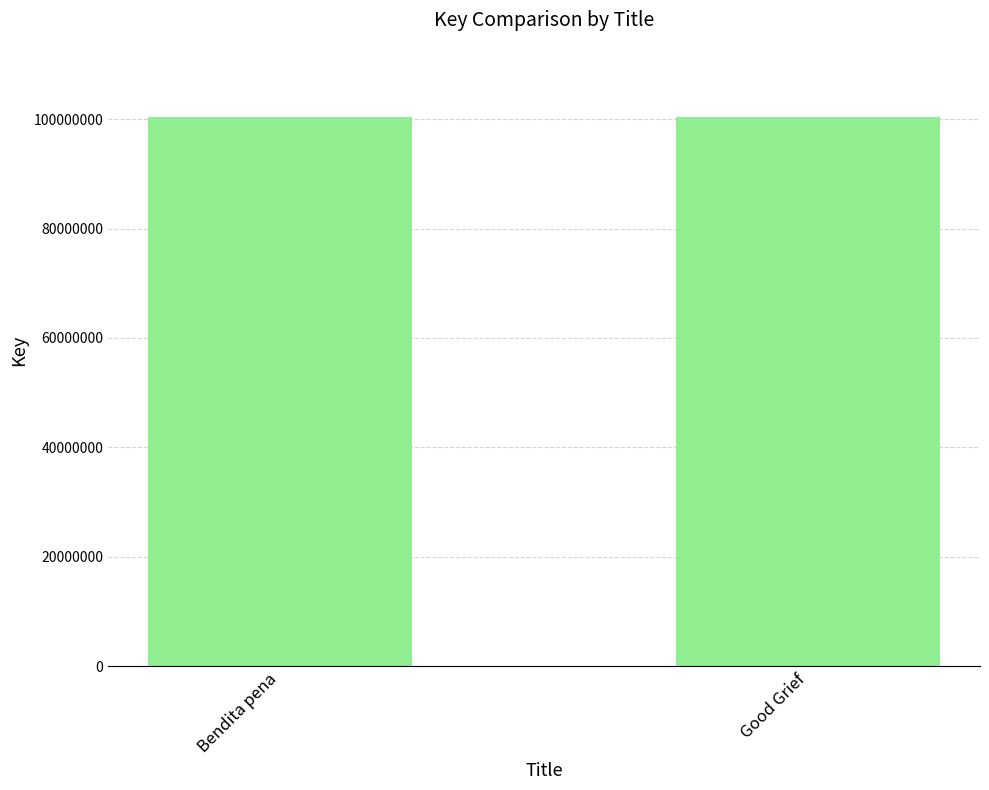

What position from the left is Good Grief?

2